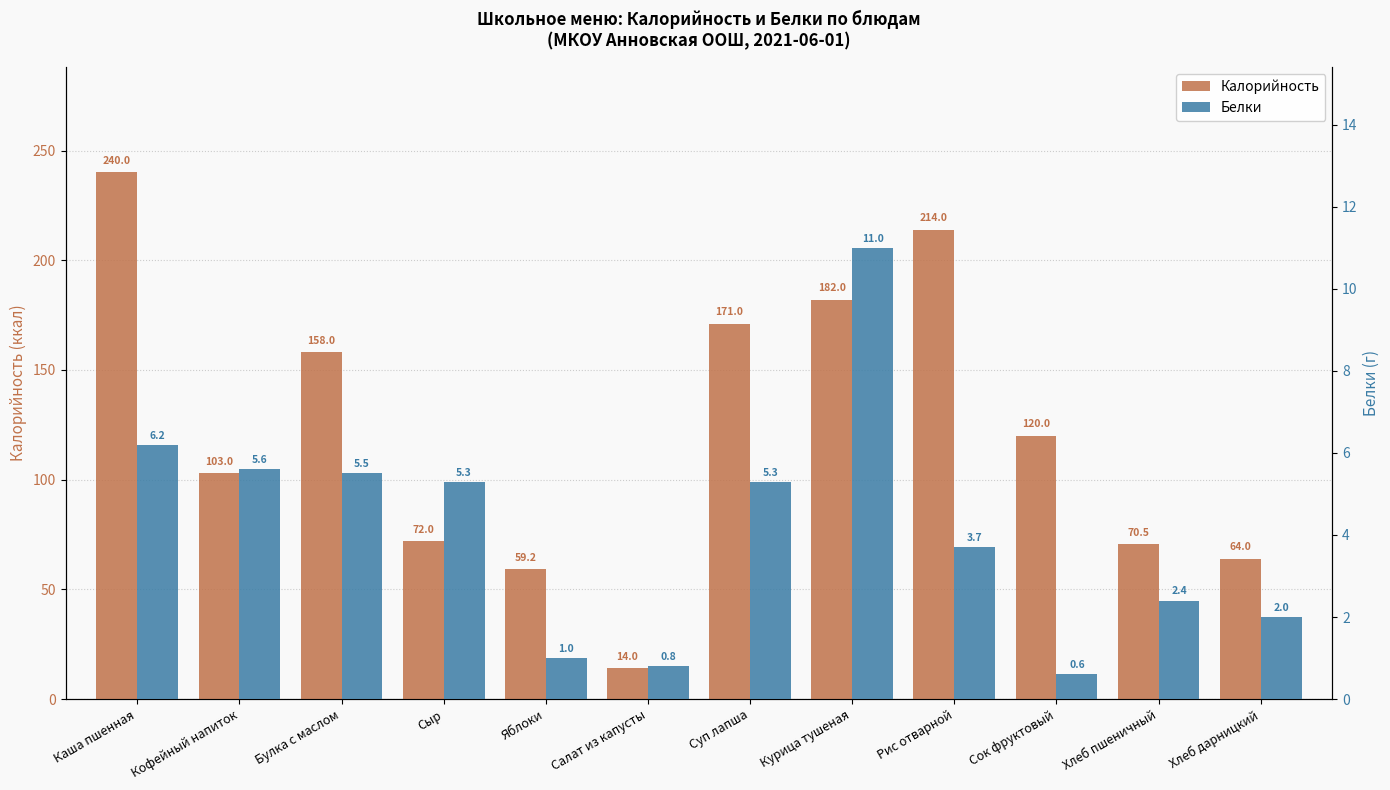

Is it true that Белки equals 0.2 at Яблоки?

False